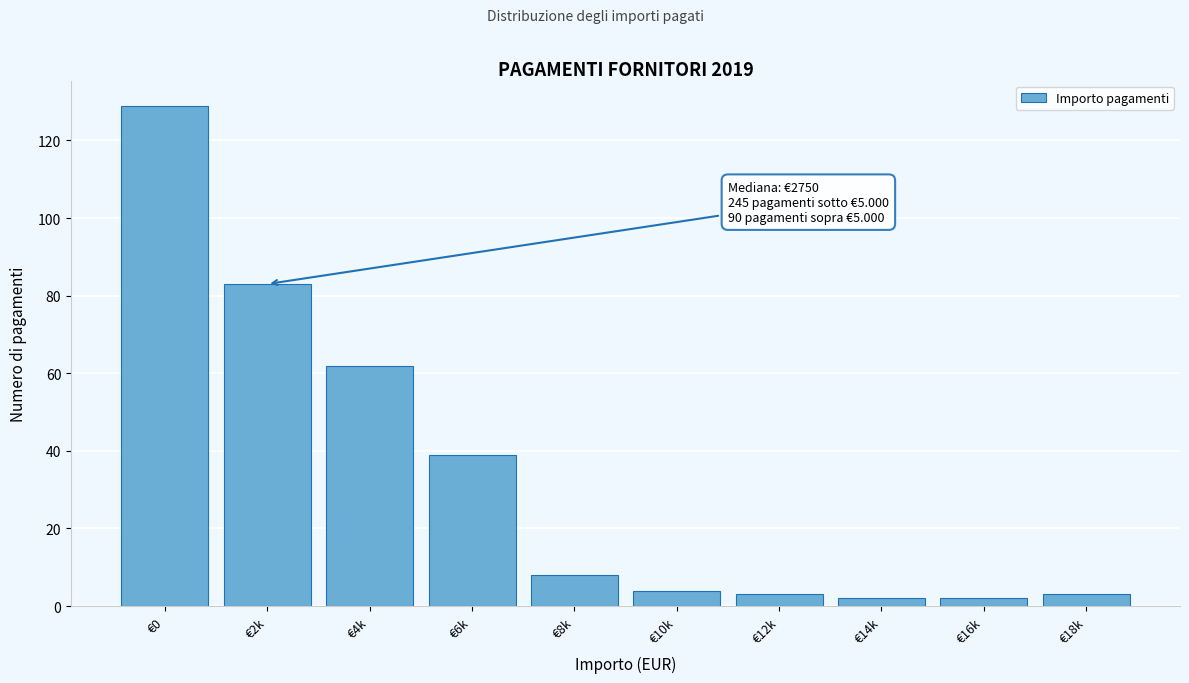

Reading left to right, what are all the values shown in this chart?

129	83	62	39	8	4	3	2	2	3